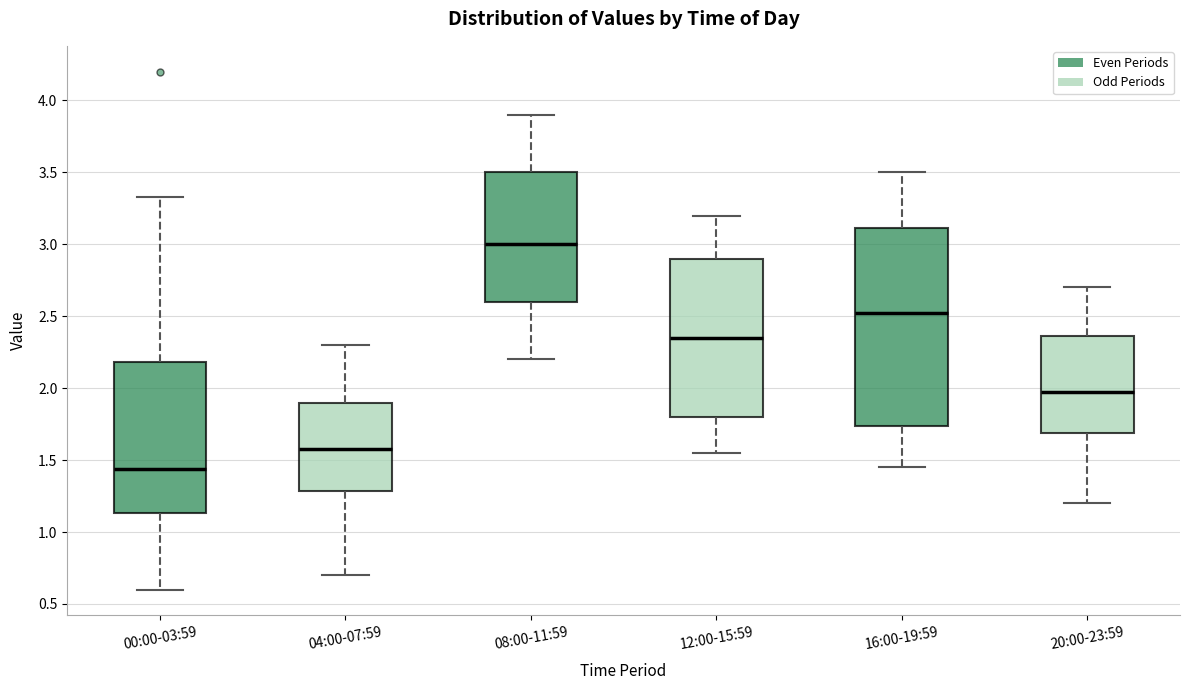

Reading left to right, transcribe this box plot: for each box, give where its median line is, the range the box spans, and where its two whiskers end, as read against the y-axis. The values are not printed on the chart, so give them approximately, as read against the axis.

00:00-03:59: median 1.45, box 1.15 to 2.20, whiskers 0.60 to 3.35
04:00-07:59: median 1.60, box 1.30 to 1.90, whiskers 0.70 to 2.30
08:00-11:59: median 3.00, box 2.60 to 3.50, whiskers 2.20 to 3.90
12:00-15:59: median 2.35, box 1.80 to 2.90, whiskers 1.55 to 3.20
16:00-19:59: median 2.55, box 1.75 to 3.10, whiskers 1.45 to 3.50
20:00-23:59: median 2.00, box 1.70 to 2.35, whiskers 1.20 to 2.70